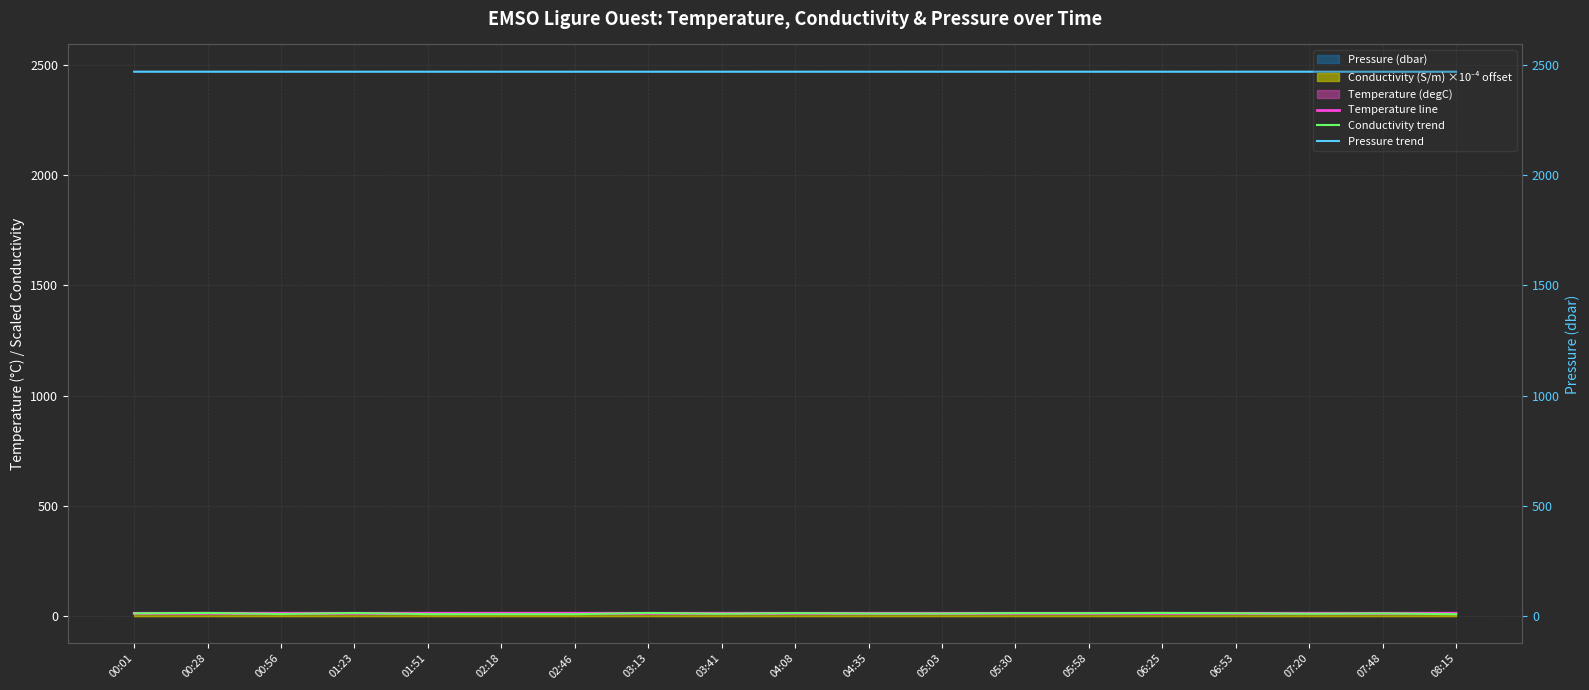

Is the value of Pressure trend at 08:15 greater than the value of Conductivity trend at 05:58?

Yes